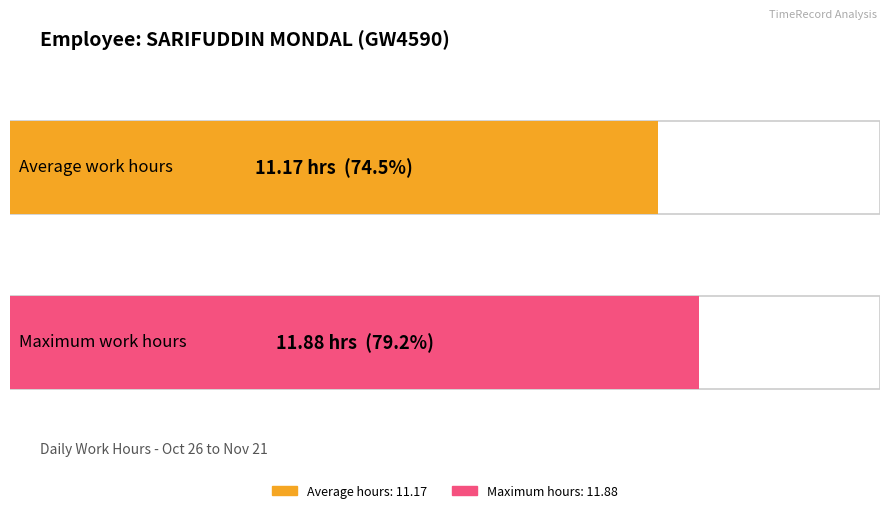

Is it true that the value at 7-Thu is 15.2?

False